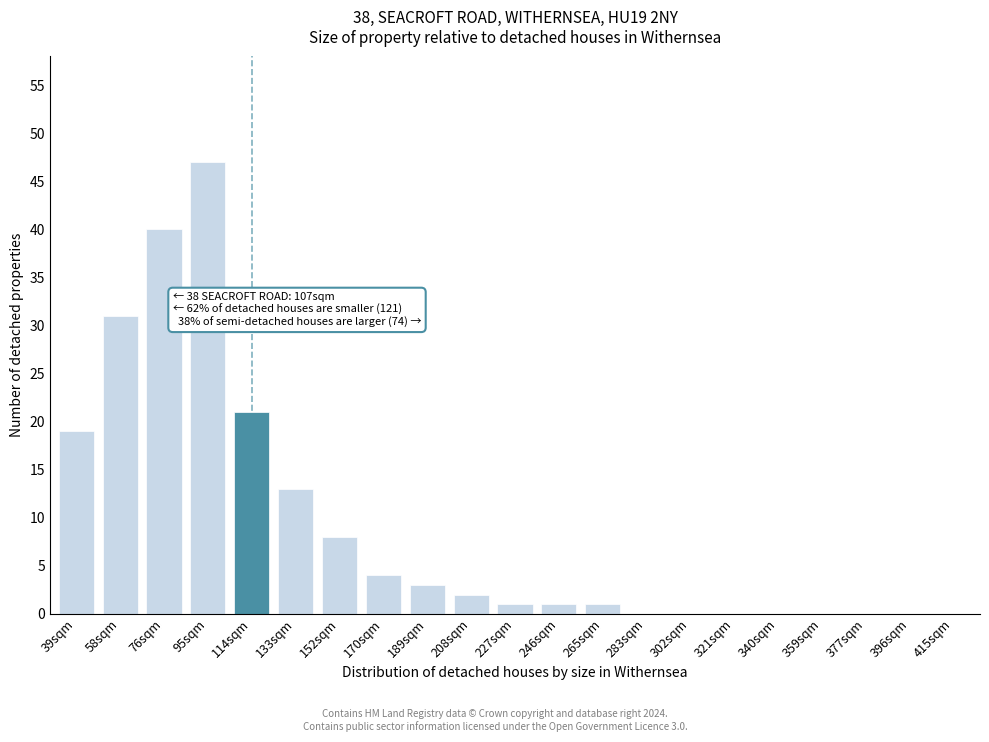

Reading left to right, what are all the values shown in this chart?

39sqm=19	58sqm=31	76sqm=40	95sqm=47	114sqm=21	133sqm=13	152sqm=8	170sqm=4	189sqm=3	208sqm=2	227sqm=1	246sqm=1	265sqm=1	283sqm=0	302sqm=0	321sqm=0	340sqm=0	359sqm=0	377sqm=0	396sqm=0	415sqm=0